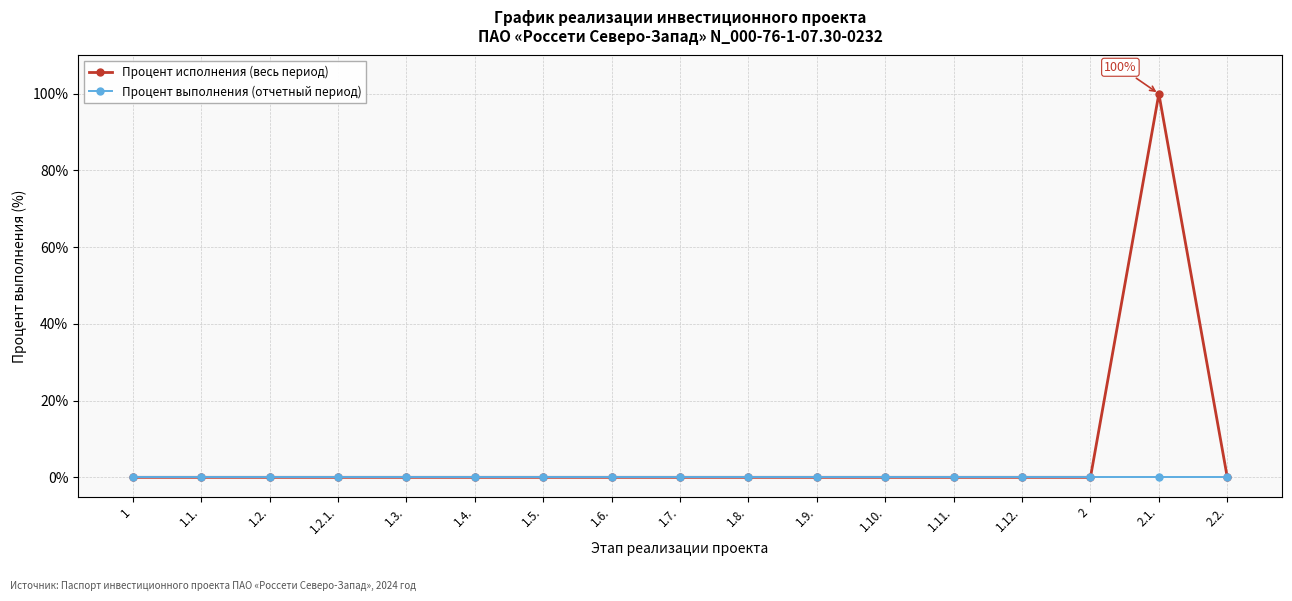

Which series has the largest range (max minus min)?

Процент исполнения (весь период)